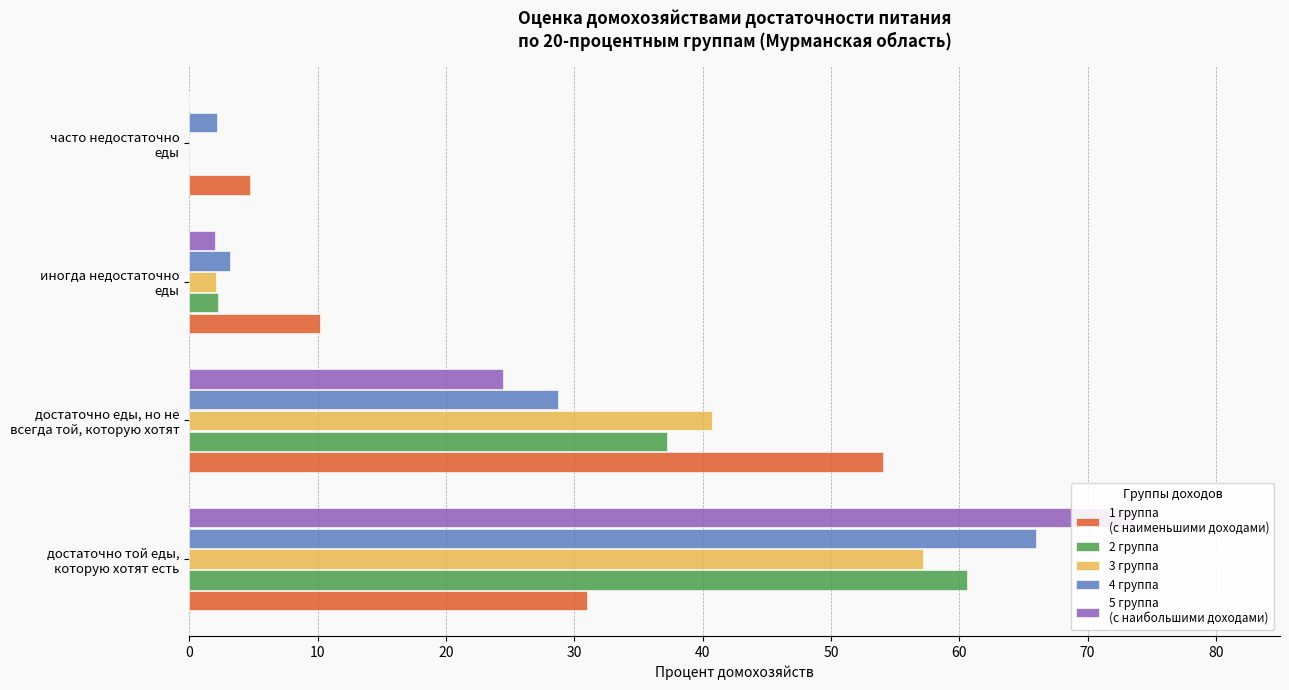

What is the difference between the 1 группа
(с наименьшими доходами) values at 10 and 20?

43.9